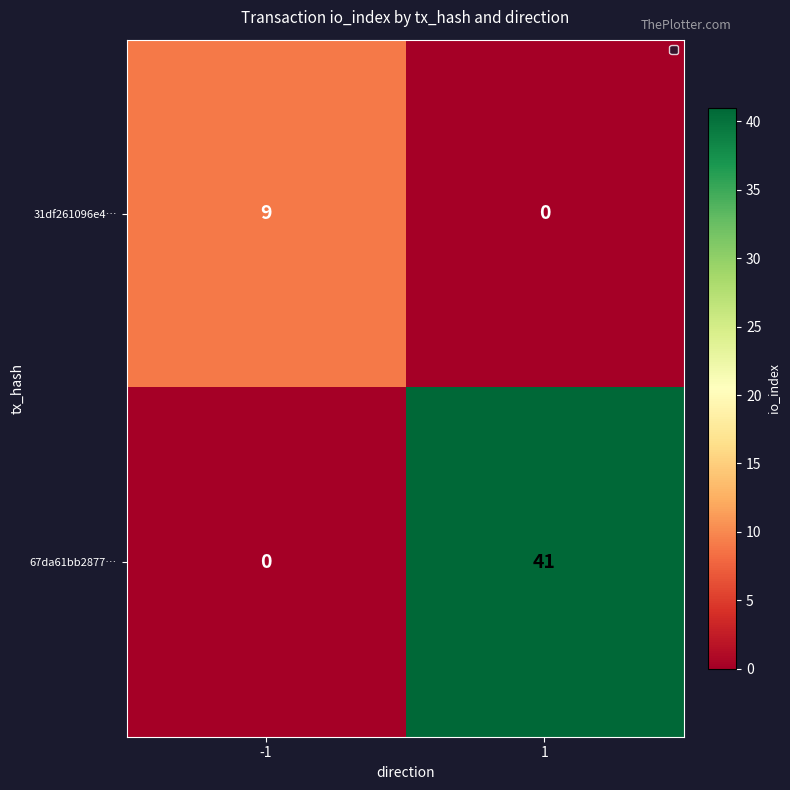

At how many categories does at least one series exceed 4?

2